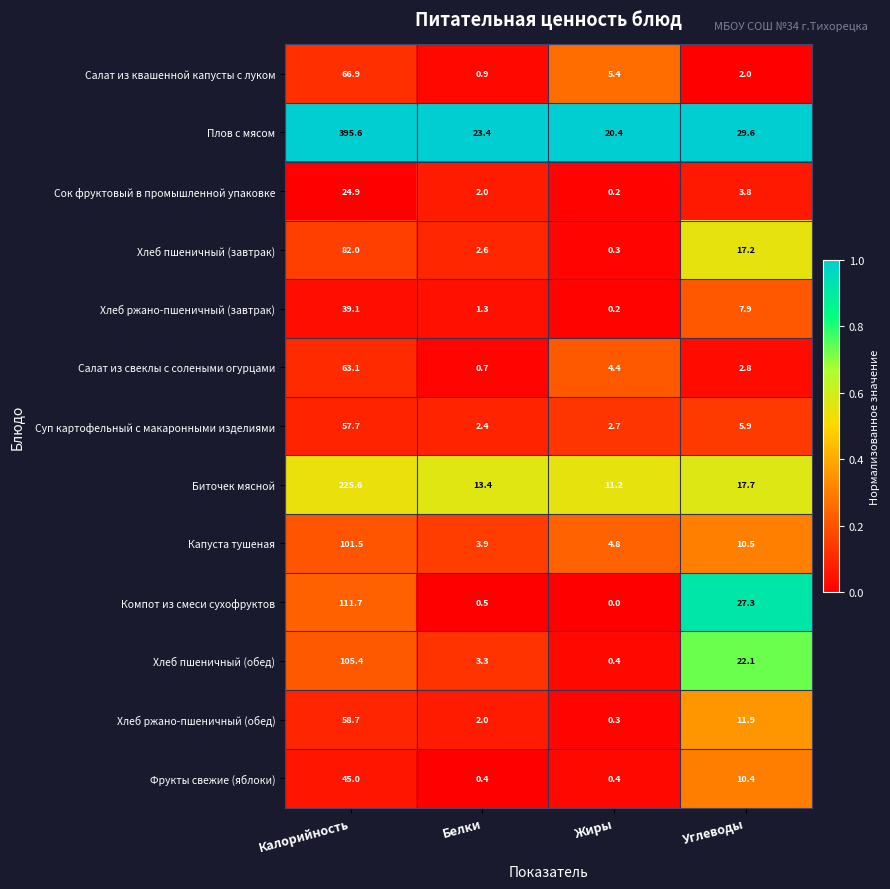

At which category does the chart reach its peak across all series?

Калорийность